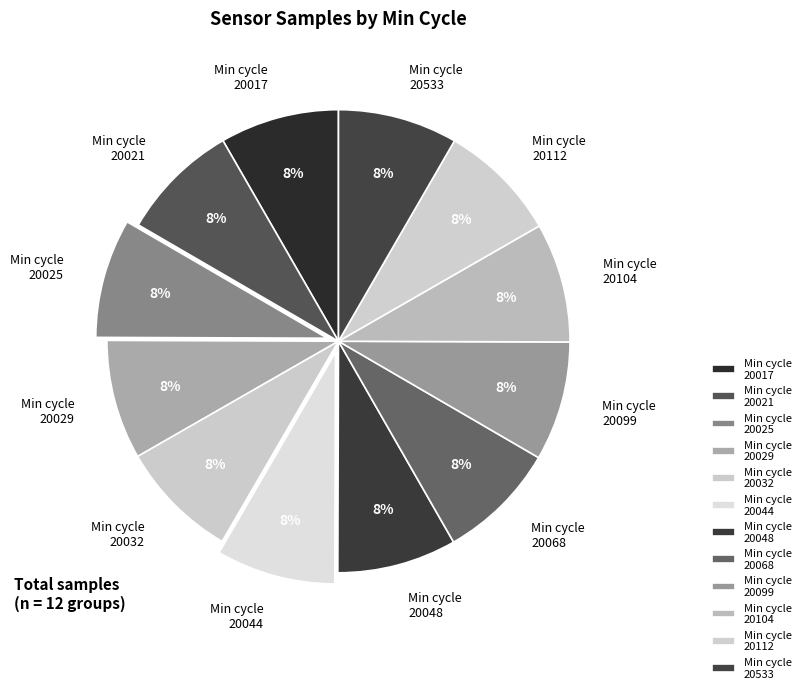

Approximately how many times larger is the value at Min cycle 20032 compared to Min cycle 20048?

1.0